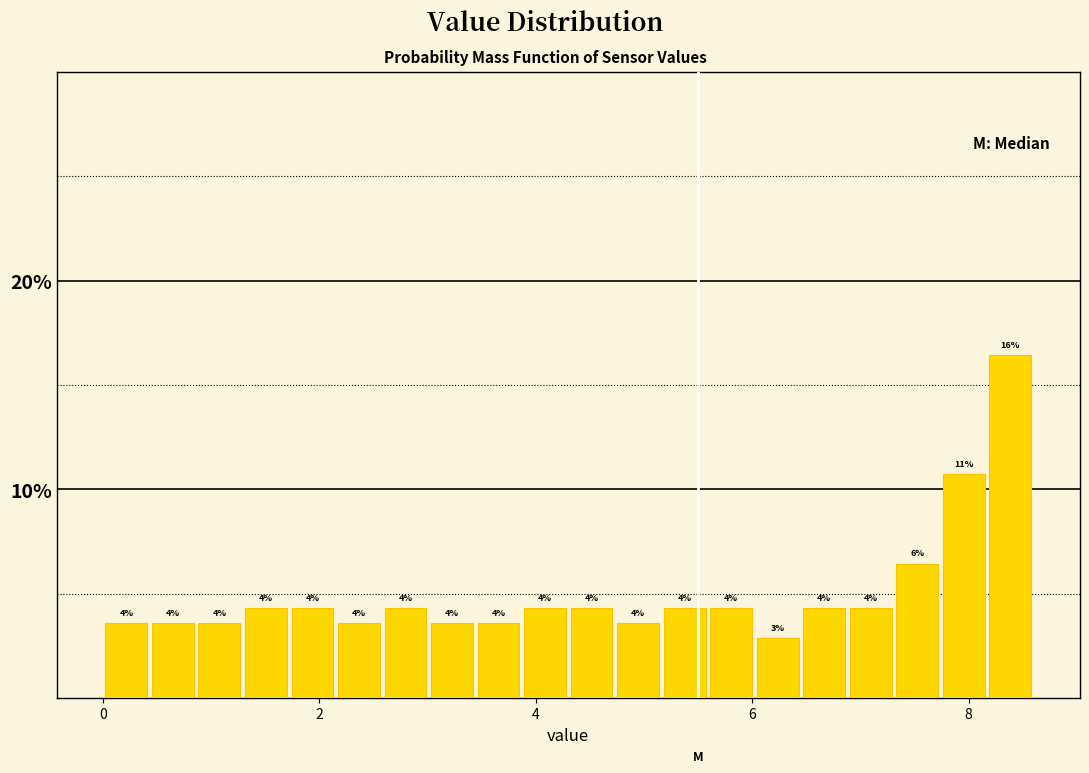

Around what value on the x-axis is the tallest bar? Give the approximate position of its centre, as read against the axis.

8.4